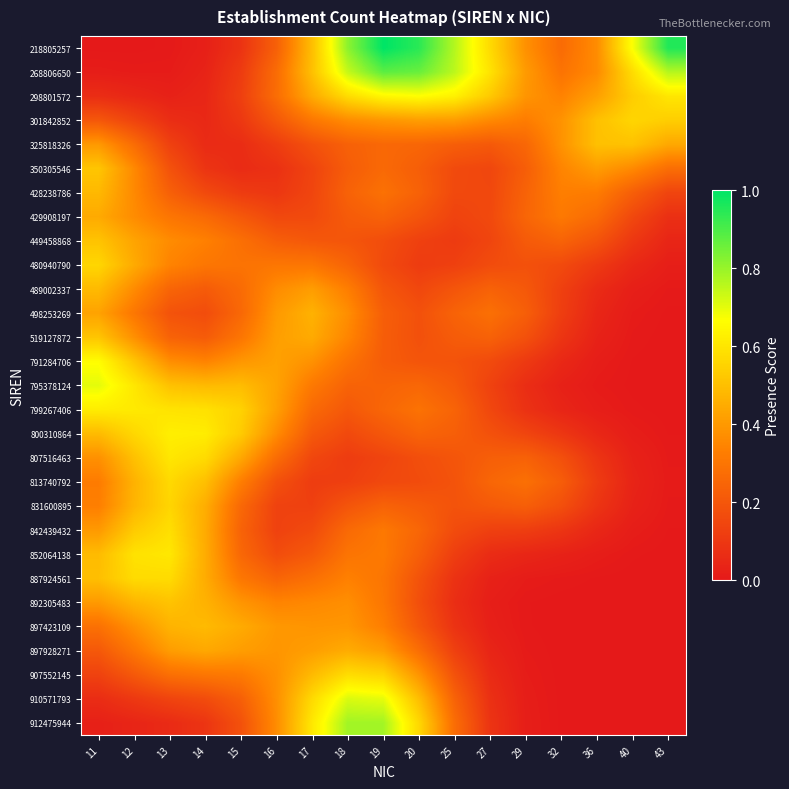

How many distinct data groups are displayed?

29